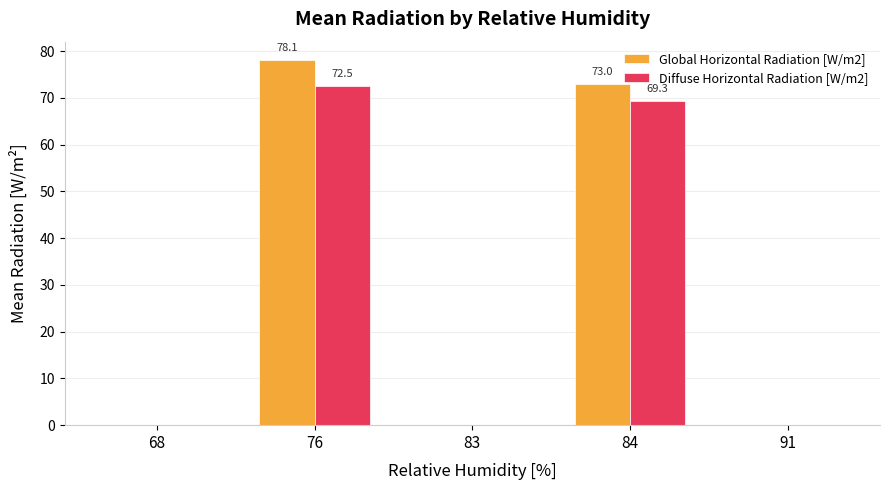

What is the maximum value shown in the chart?

78.1